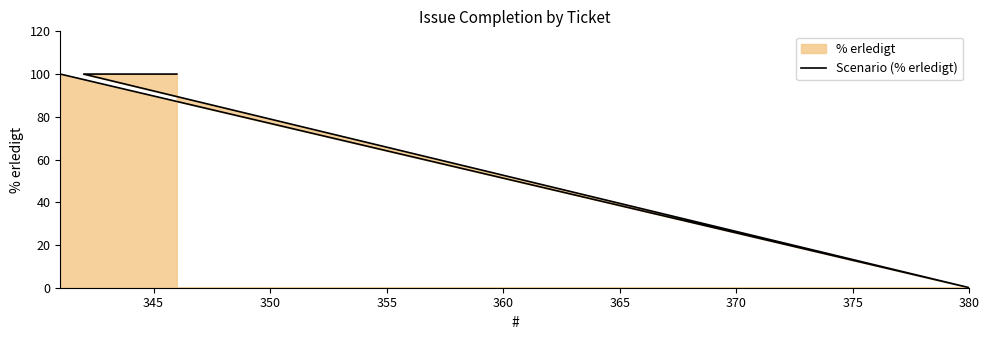

Between 340 and 360, which is larger?

340